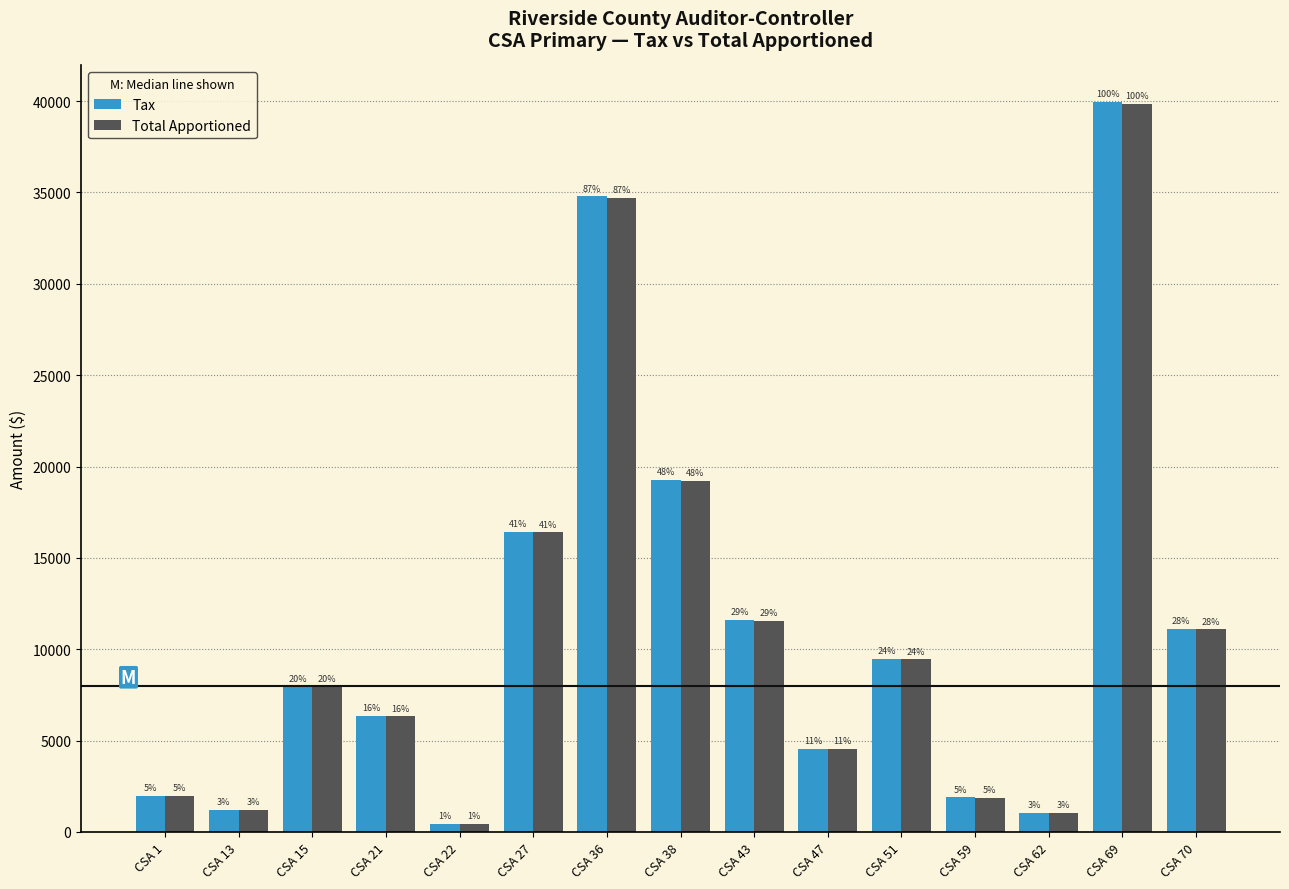

What is the difference between the second highest and minimum values in the Total Apportioned series?

34248.0